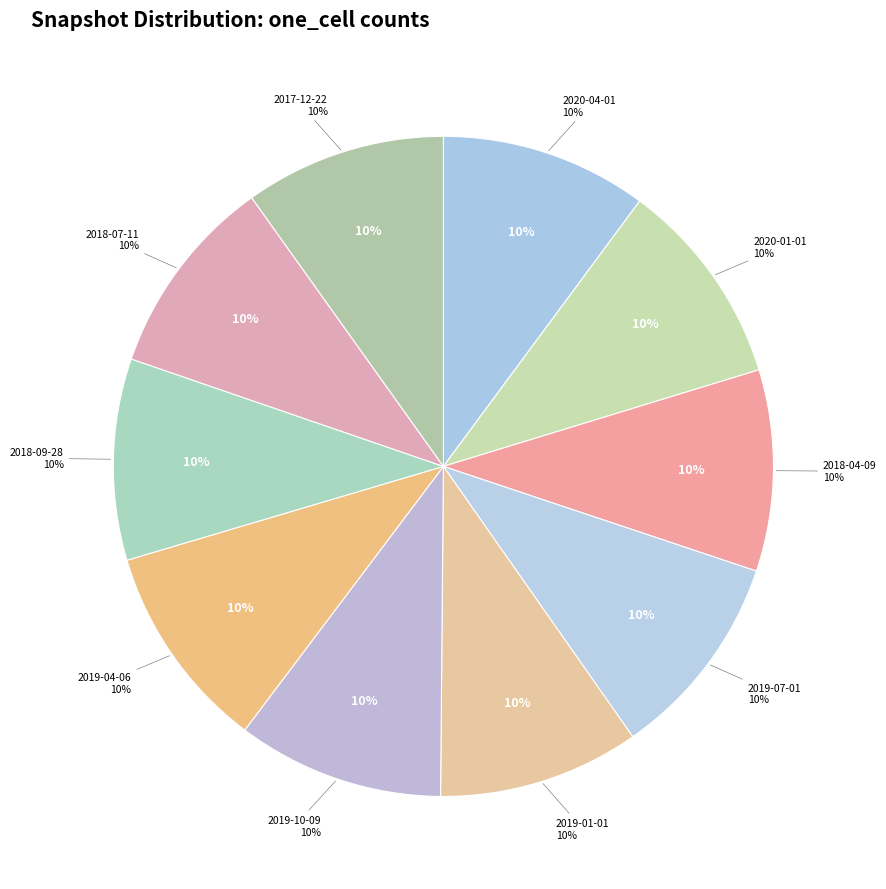

Combined, what portion of the pie is 2019-01-01 and 2019-10-09?

20.0%